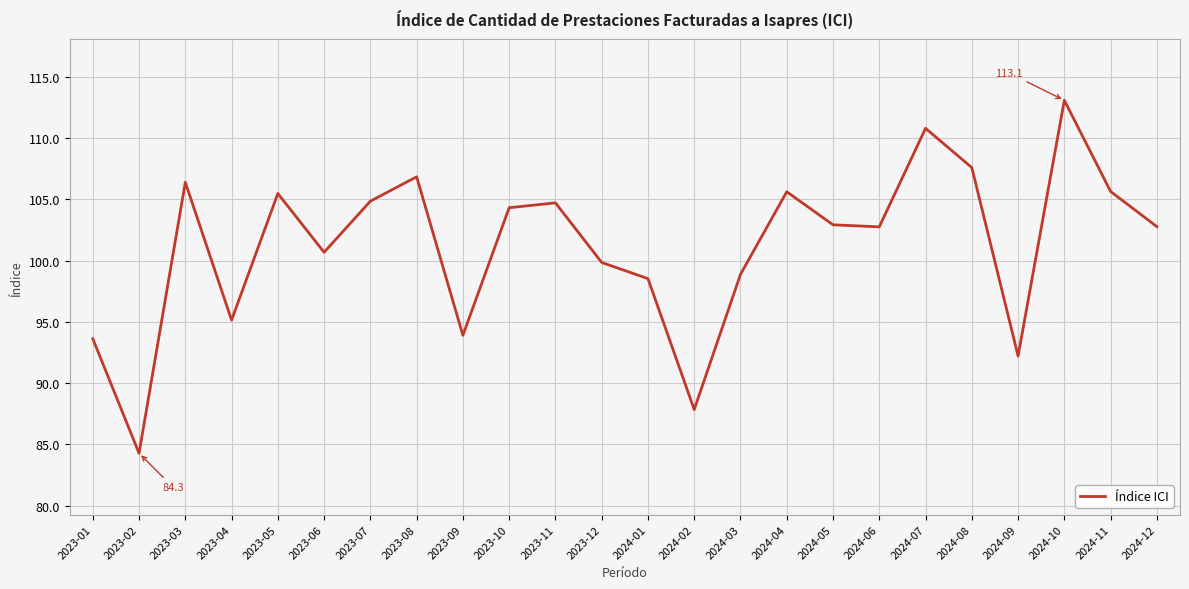

The chart shows a value of 68.4 at 2024-06. True or false?

False